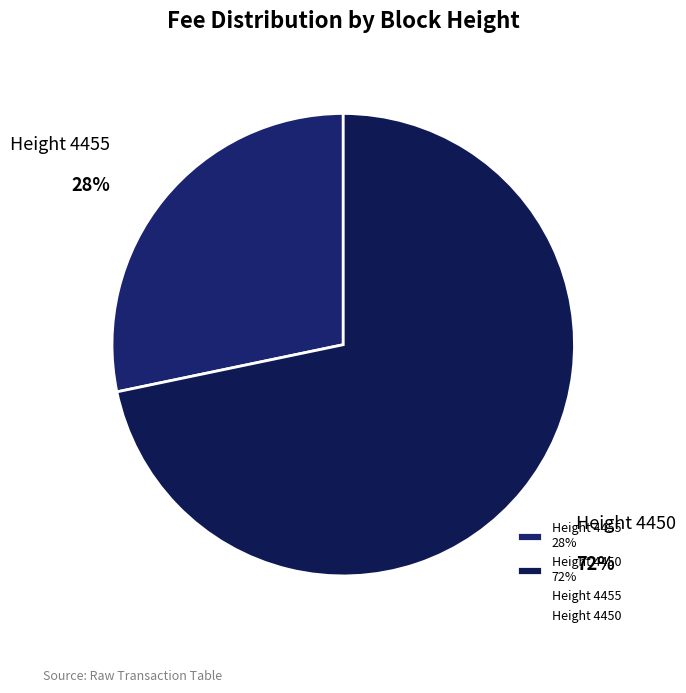

How many slices are in this pie chart?

2